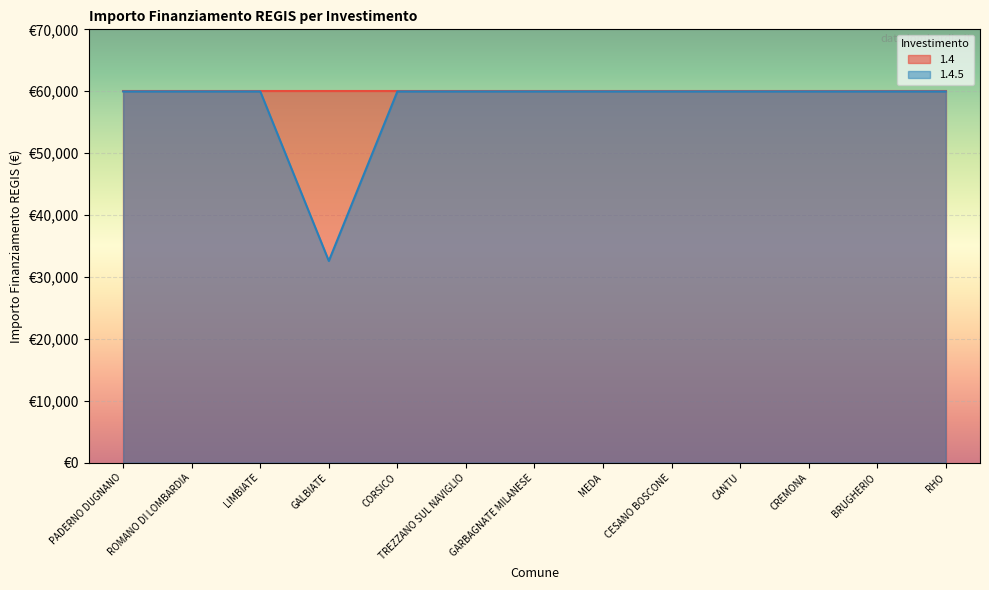

What is the average value?

57860